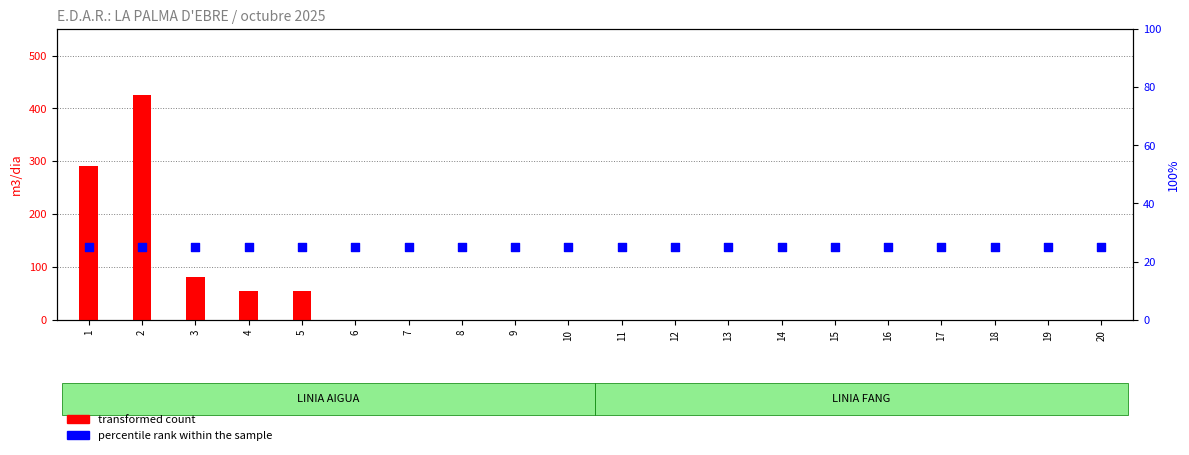

What are all the series names shown in the legend?

transformed count, percentile rank within the sample